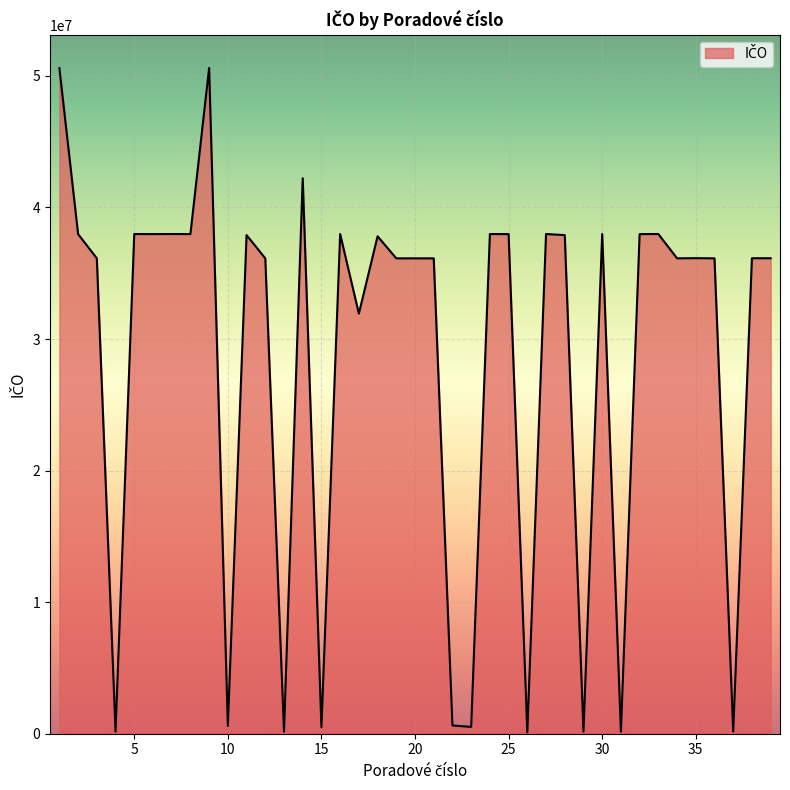

What is the greatest value displayed?

50605348